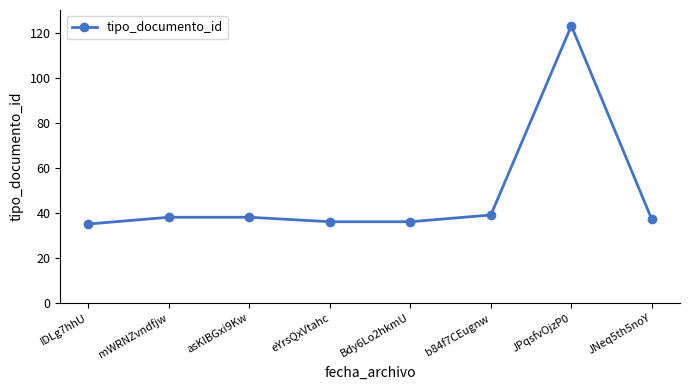

What is the sum of all values?

382